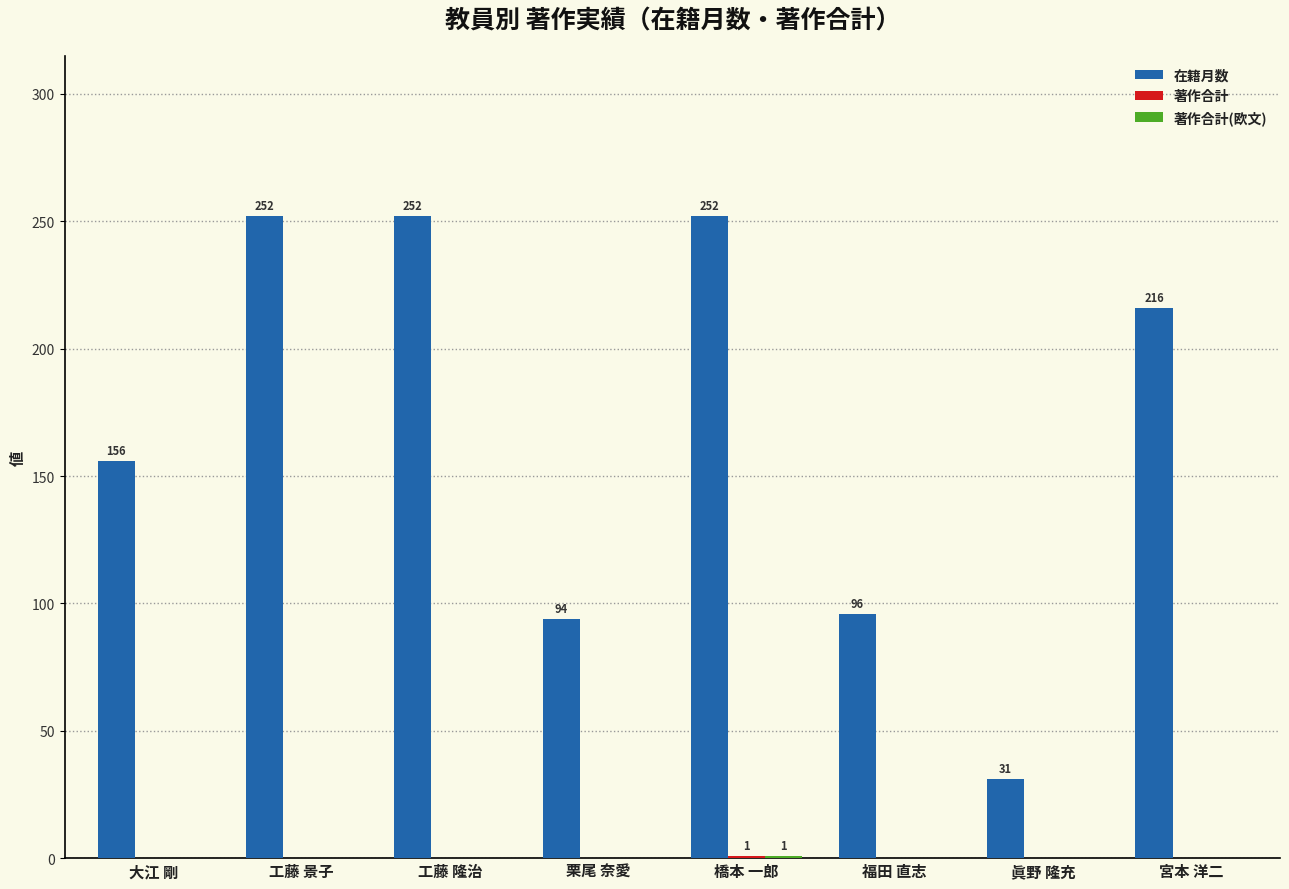

How many data points does each series have?

8